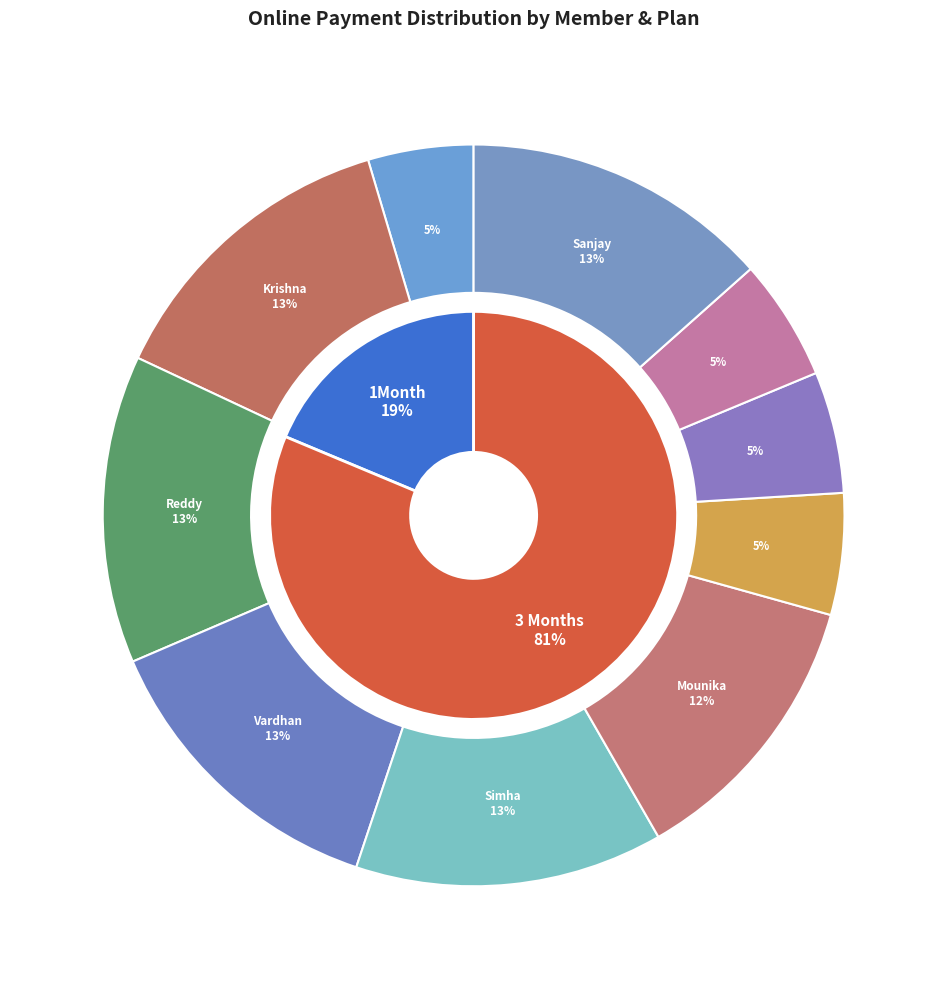

How many slices are in this pie chart?

10